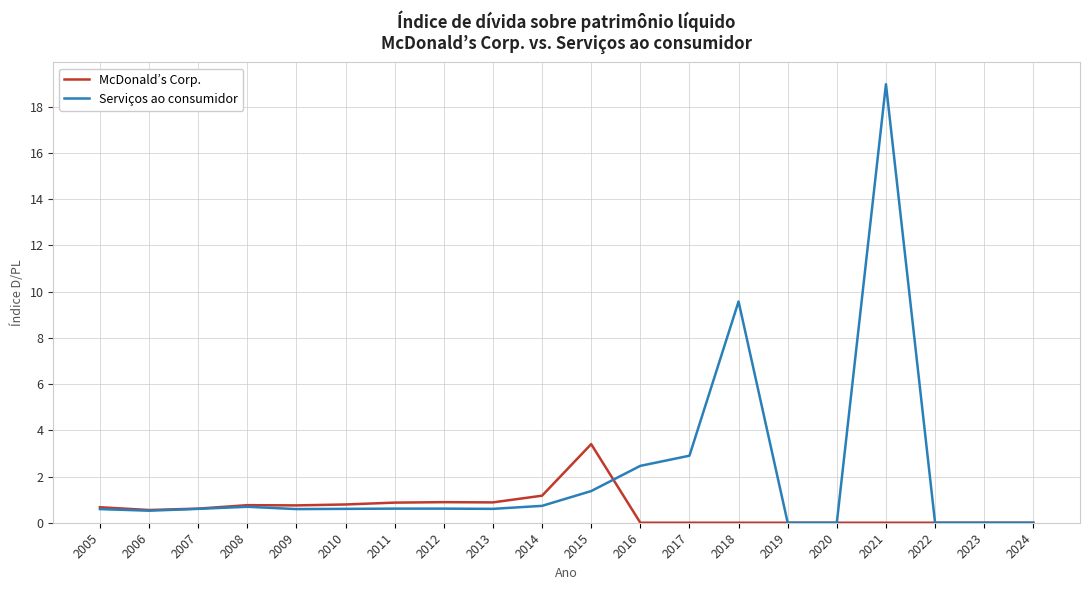

List the series in order of their overall mean, lowest first.

McDonald’s Corp., Serviços ao consumidor